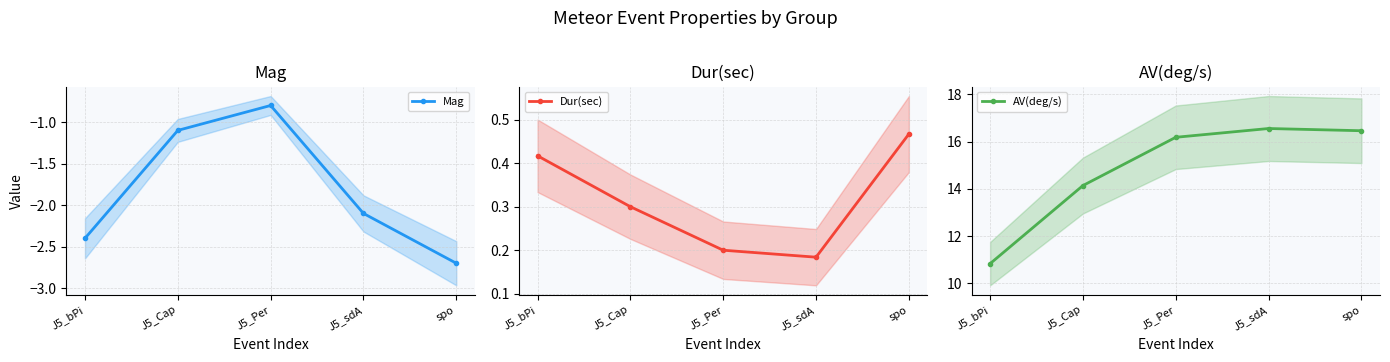

What is the spread (max minus min) of values at J5_sdA?

18.7